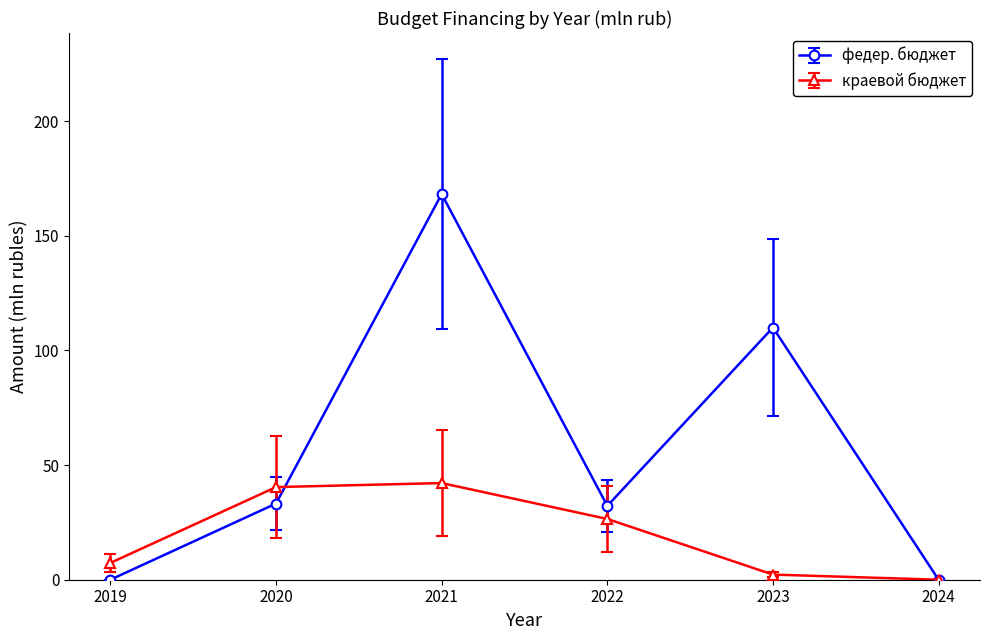

How many data points in федер. бюджет are above 33?

3